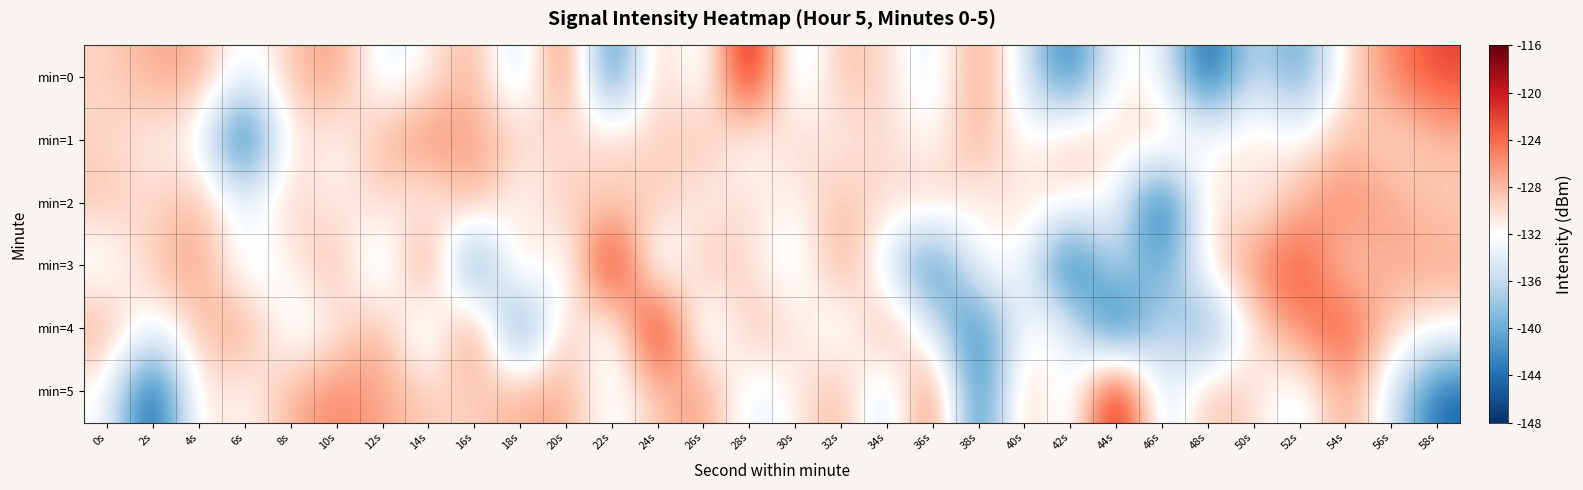

At which category is the sum across all series the highest?

54s